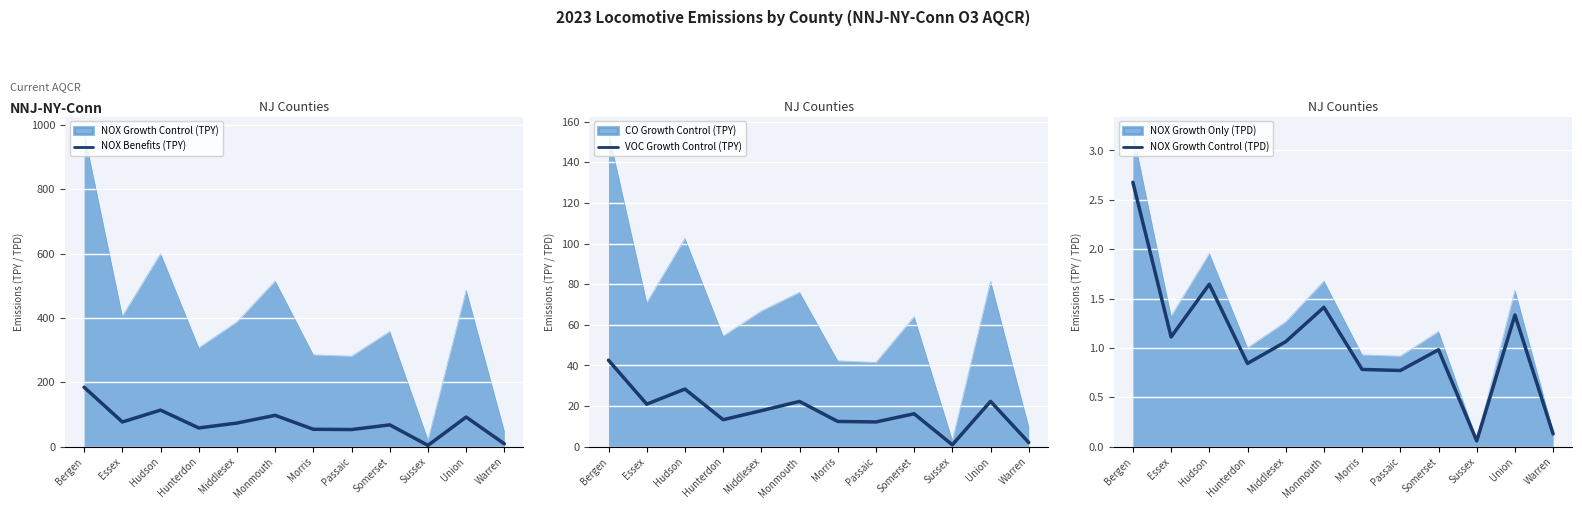

Which category has the highest value across all series?

Bergen